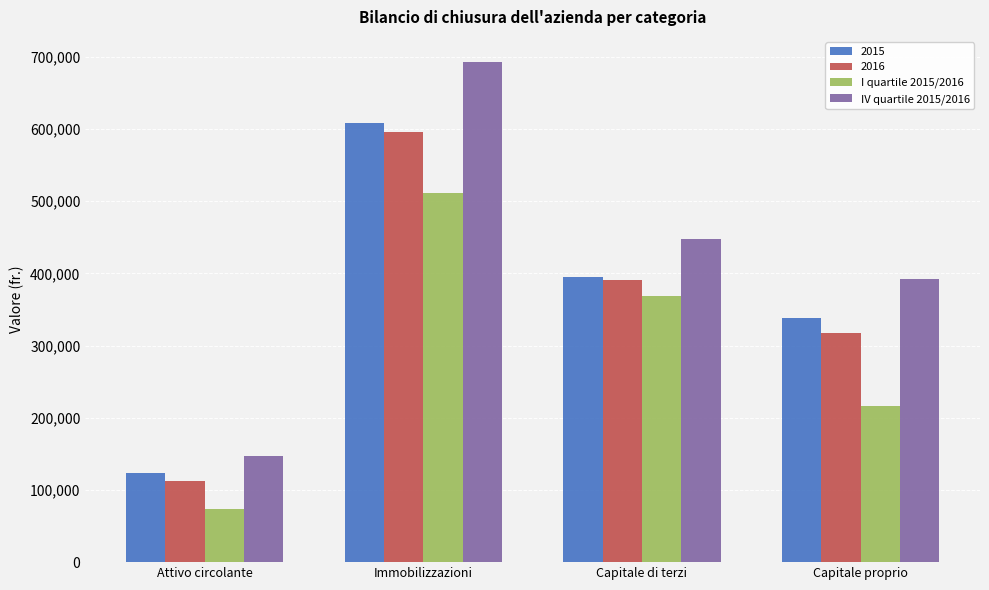

What is the greatest value displayed?

692902.0